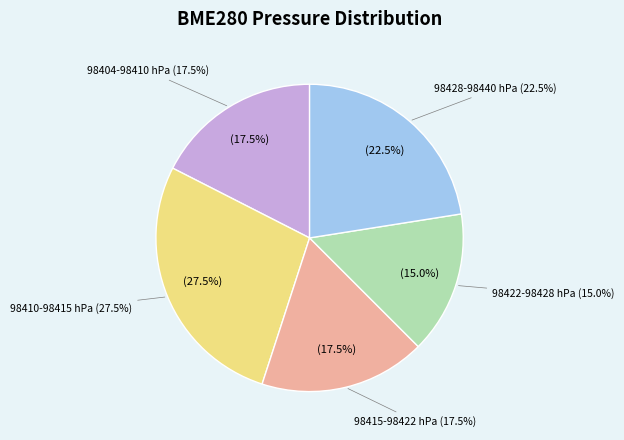

Is it true that 00:12 is 21% of the pie?

False